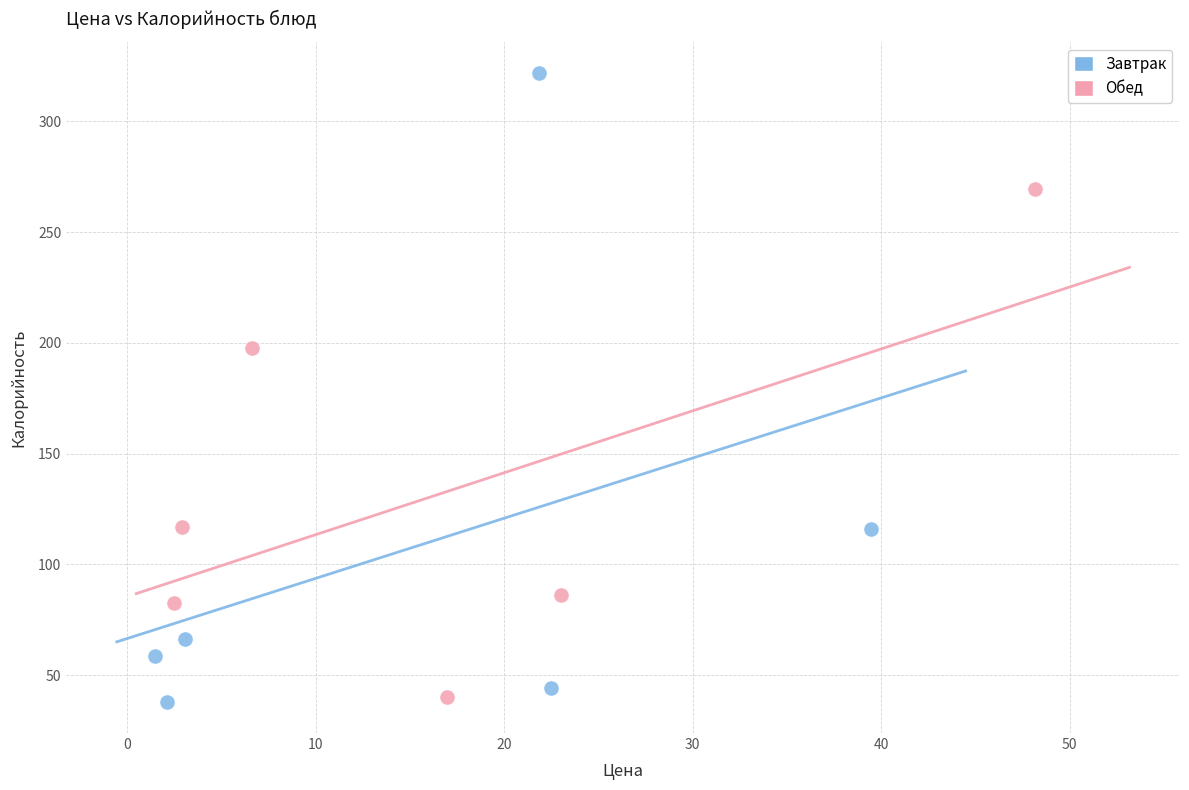

Which series has the widest spread of Y values?

Завтрак